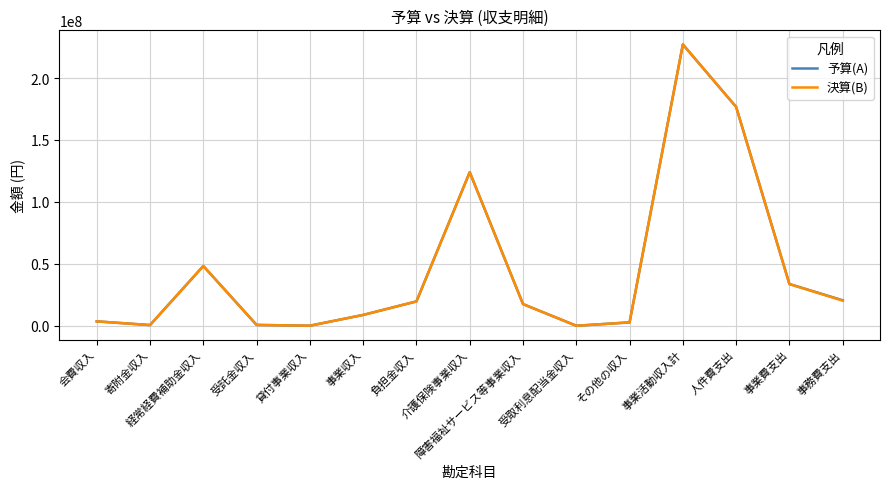

How many values in the 決算(B) series are below 17627758?

7